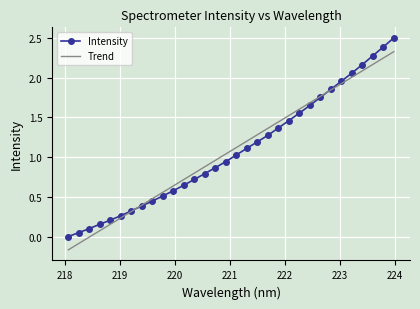

List the series in order of their peak value, lowest first.

Trend, Intensity